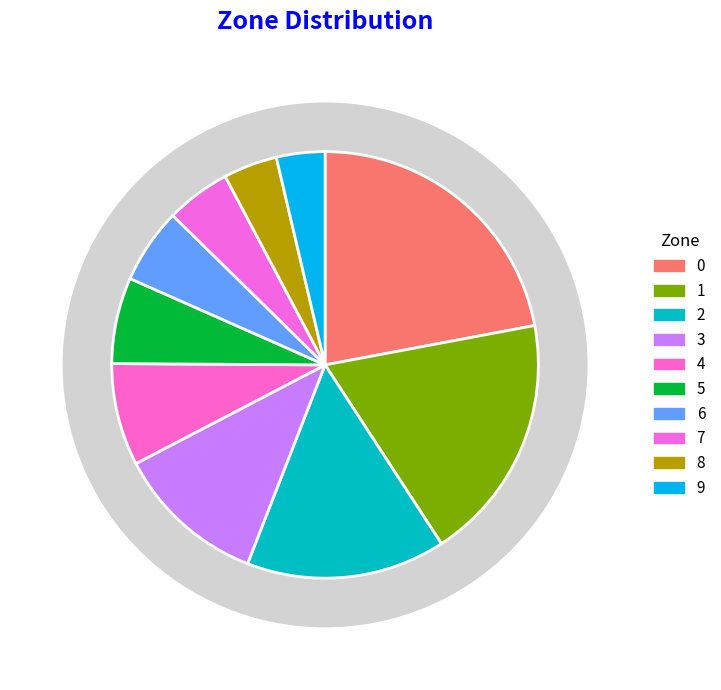

To the nearest percent, what percentage of the pie is 5?

7%